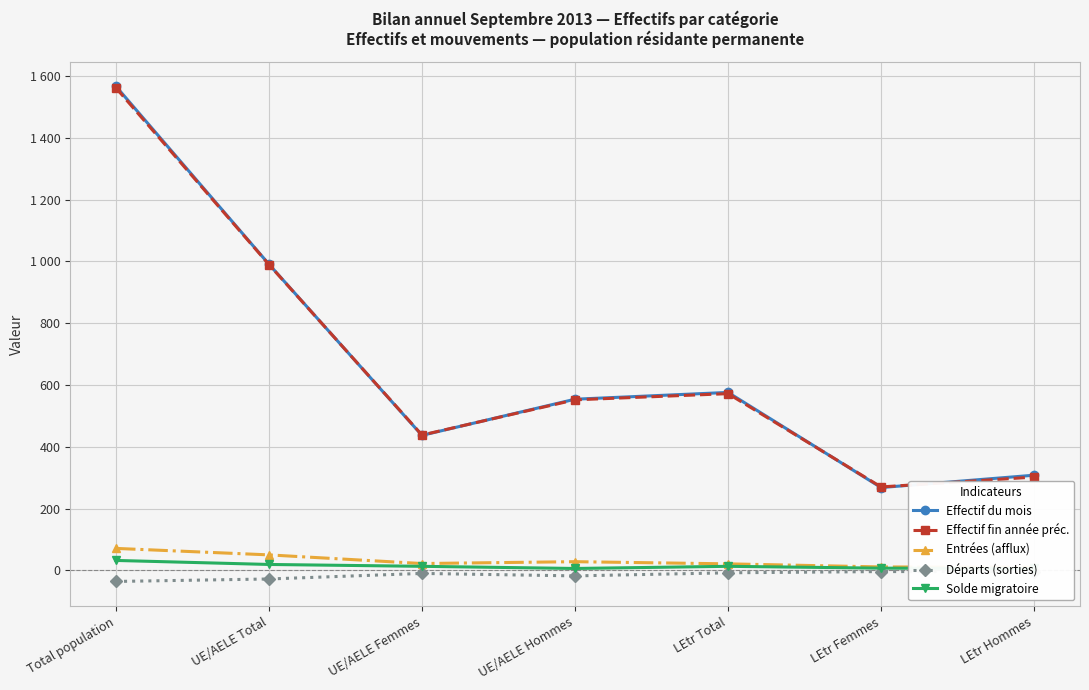

What position from the left is UE/AELE Total?

2